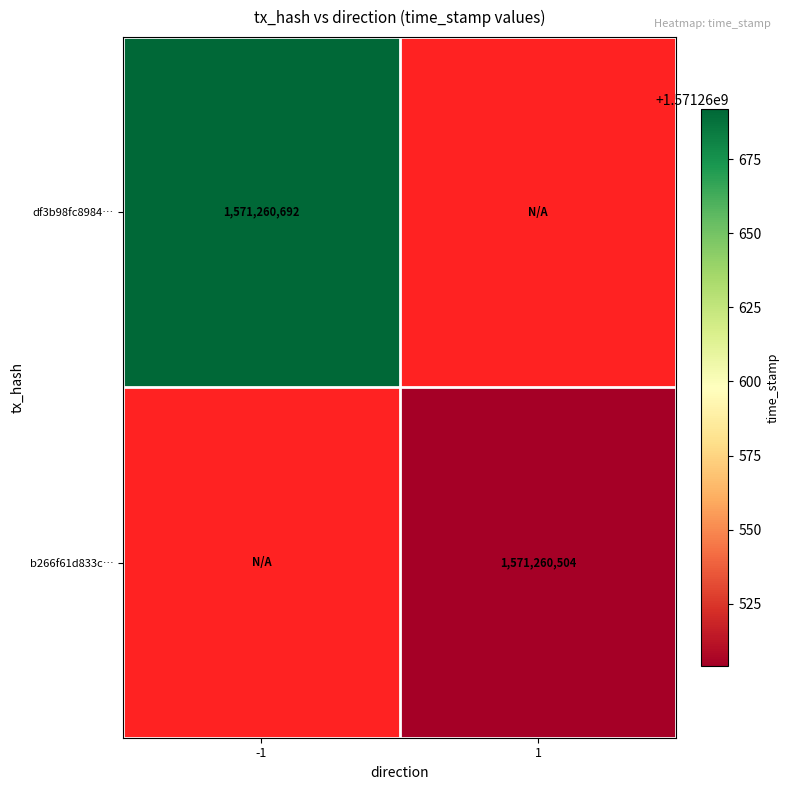

The b266f61d833c… series shows 403531799 at 1. True or false?

False